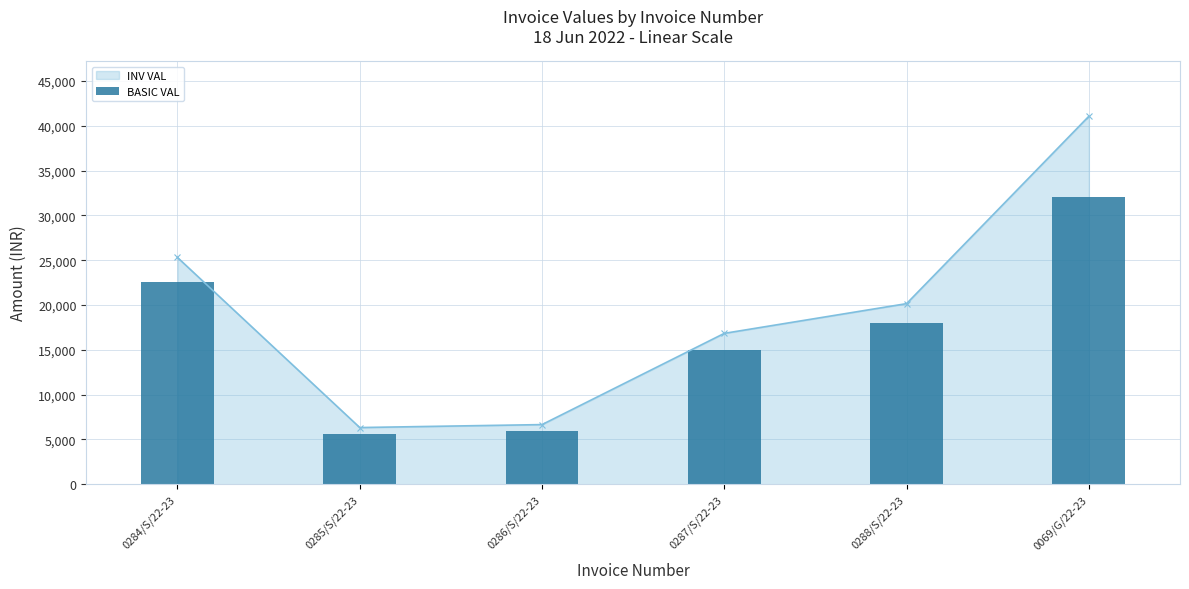

Approximately how many times larger is the value at 0287/S/22-23 compared to 0286/S/22-23?

2.5